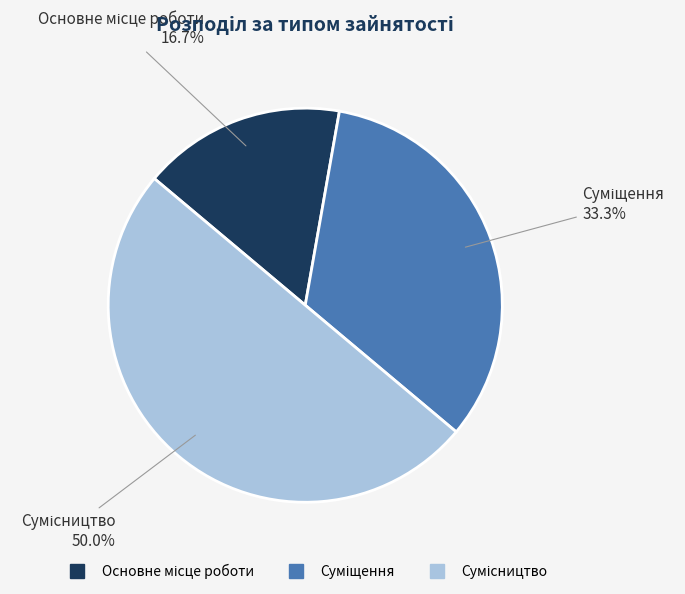

What percentage do Суміщення and Основне місце роботи together represent?

50.0%